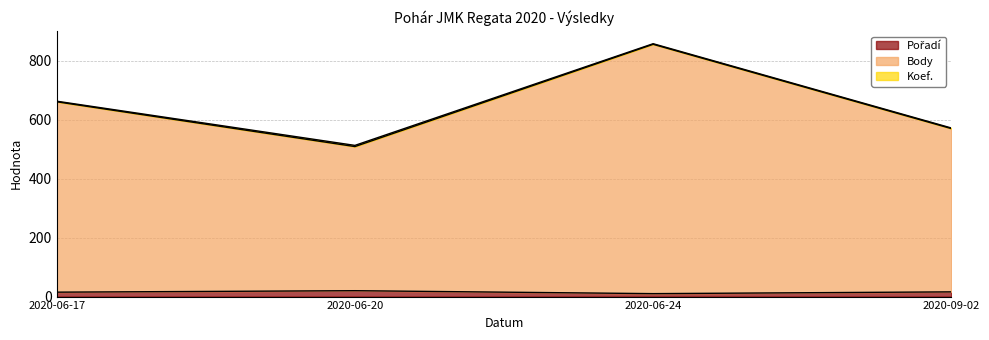

True or false: Pořadí and Koef. cross at least once.

False